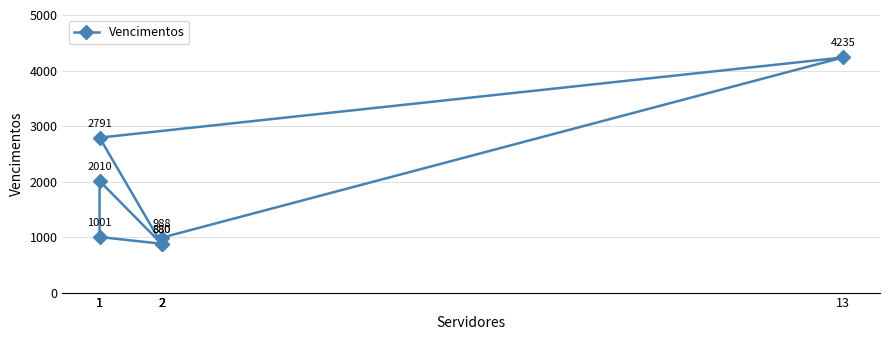

Which category has the lowest value across all series?

2